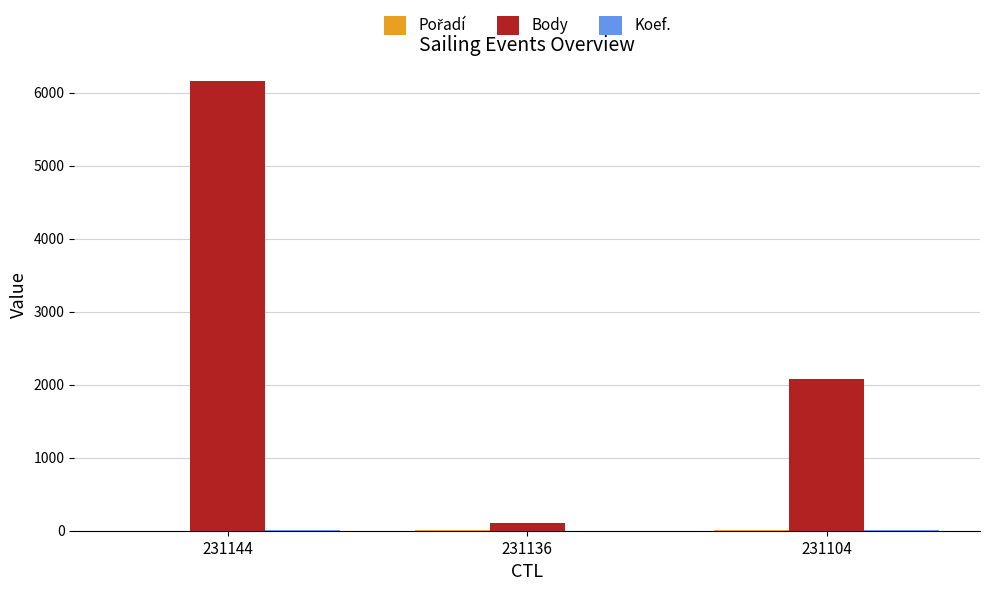

What value does the Body series have at 231144?

6154